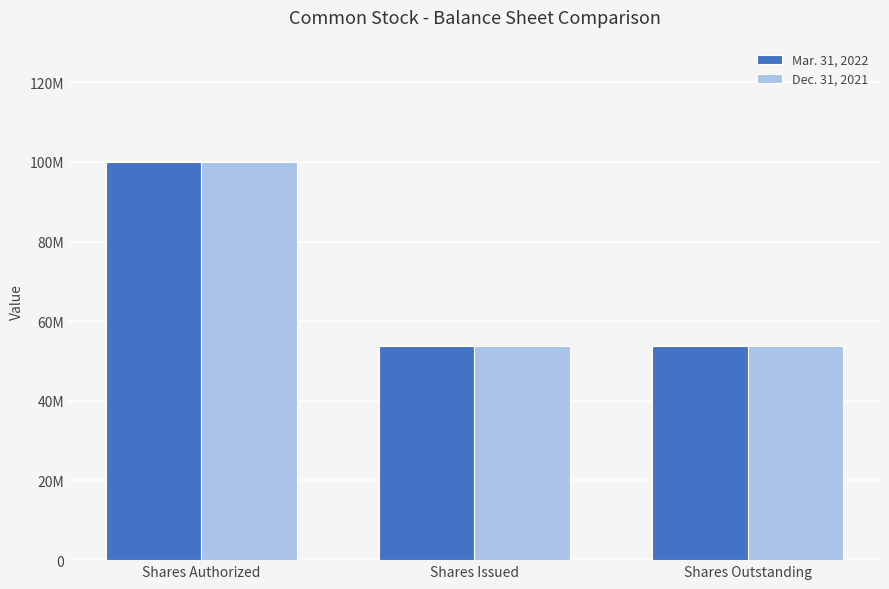

Which has a higher value, Shares Outstanding or Shares Issued?

Shares Outstanding